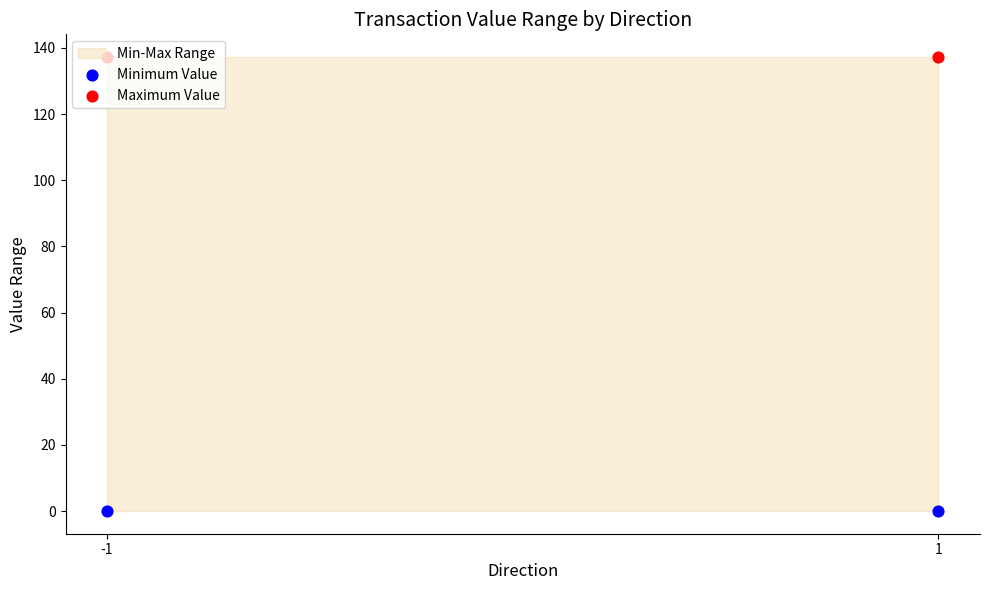

Which series reaches the minimum Y coordinate?

Minimum Value